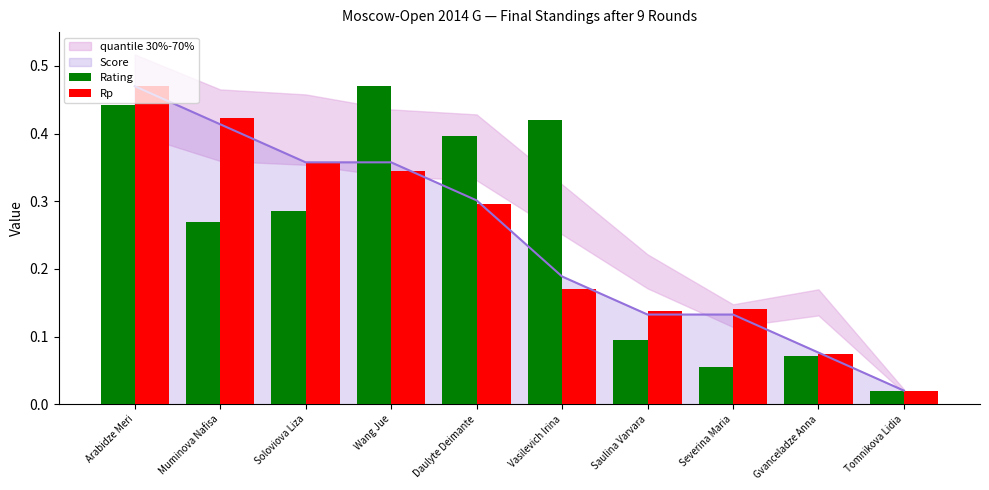

Does the chart contain stacked bars?

No